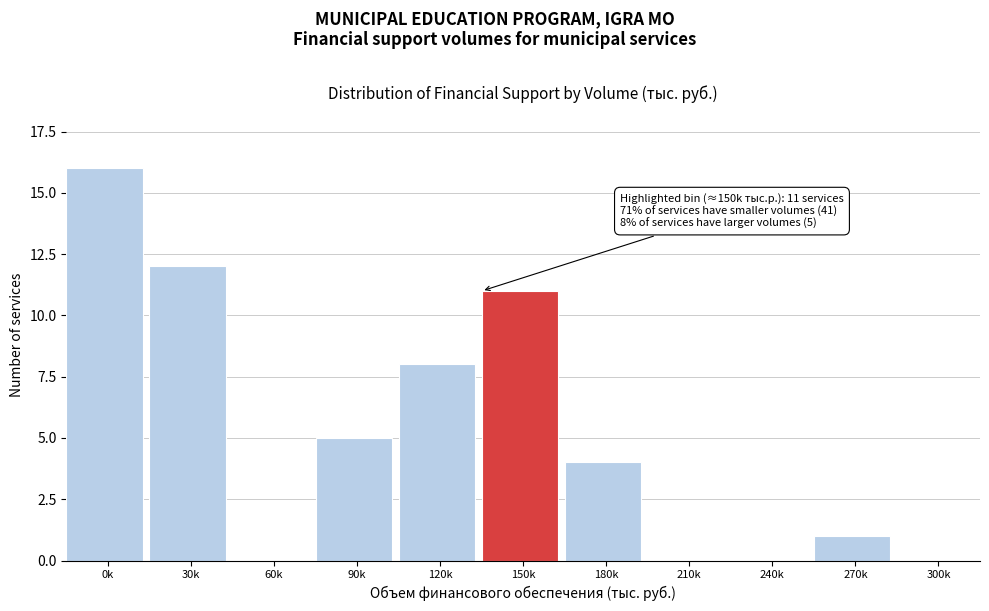

Reading left to right, extract all data points from this chart.

0k=16	30k=12	60k=0	90k=5	120k=8	150k=11	180k=4	210k=0	240k=0	270k=1	300k=0